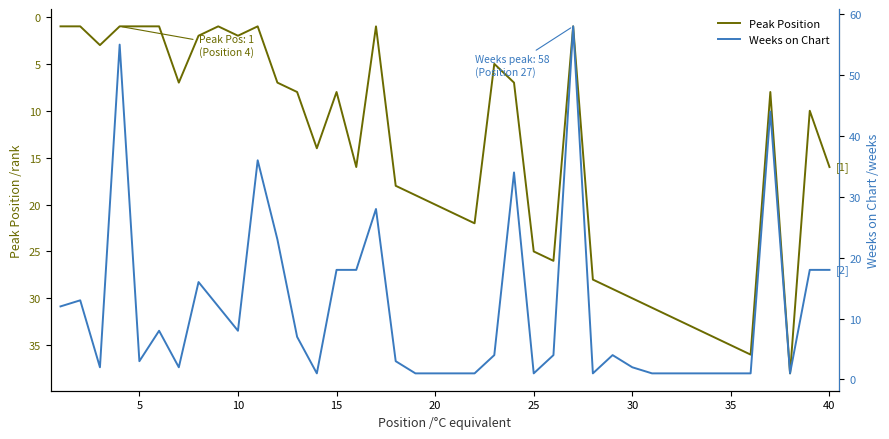

True or false: Peak Position has a value of 34 at 20.

False